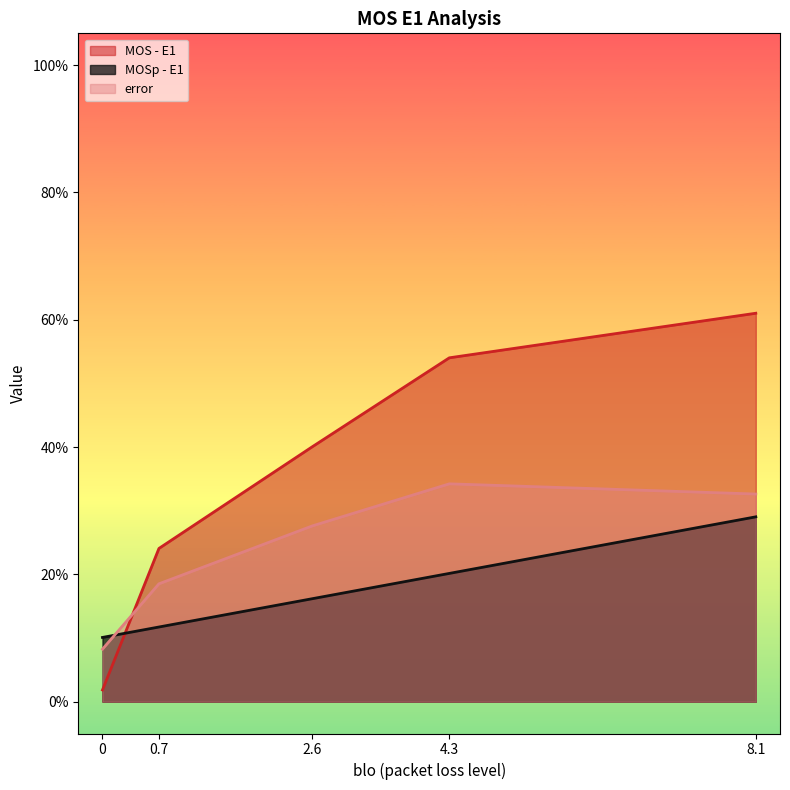

Which series has the widest spread of values?

MOS - E1